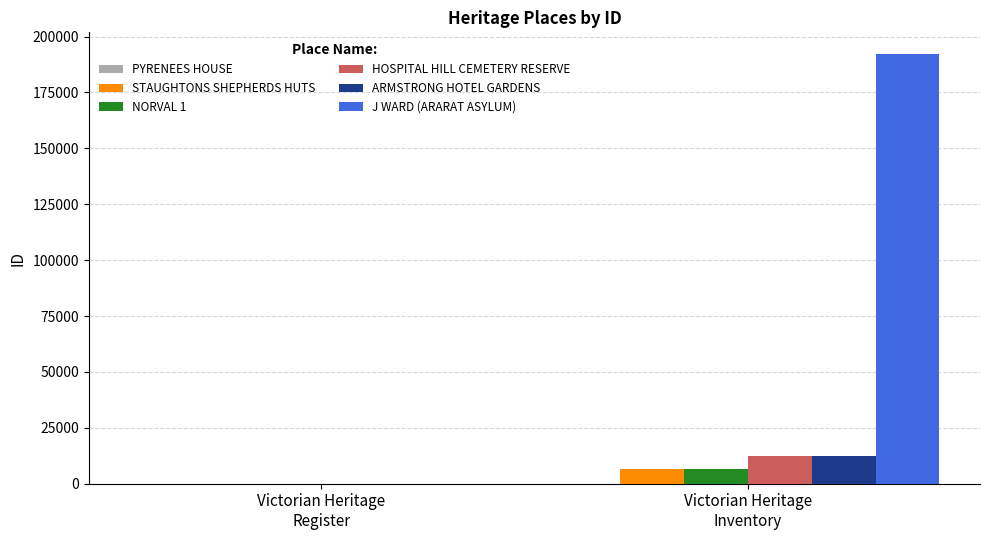

Which series has the largest total across all categories?

J WARD (ARARAT ASYLUM)